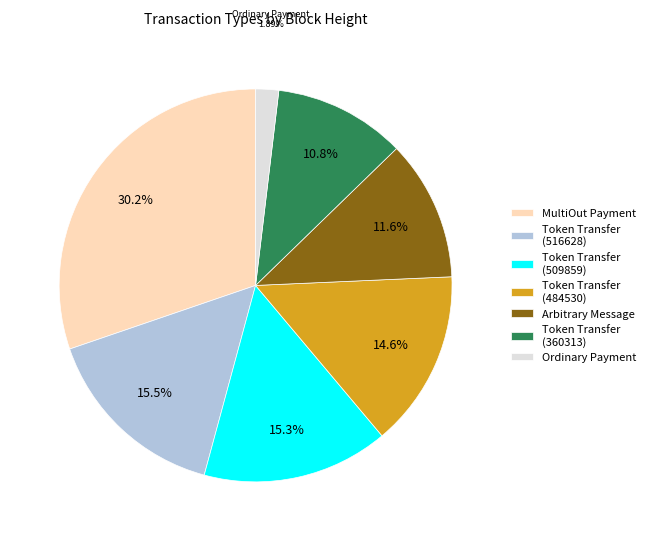

Which has a higher value, Token Transfer (509859) or Ordinary Payment?

Token Transfer (509859)